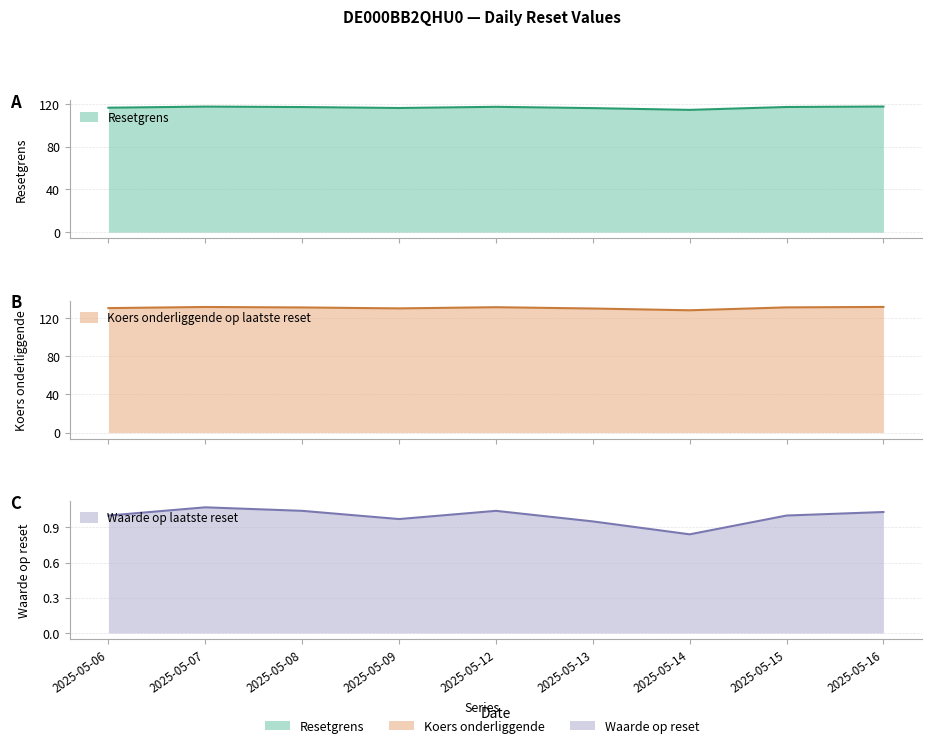

Reading left to right, list all the values displayed in this chart.

Resetgrens: 116.4	117.4	117.0	116.1	117.2	116.0	114.3	117.0	117.5
Koers onderliggende op laatste reset: 130.7	131.9	131.4	130.4	131.7	130.3	128.4	131.5	132.0
Waarde op laatste reset: 1.0	1.1	1.0	1.0	1.0	0.9	0.8	1.0	1.0